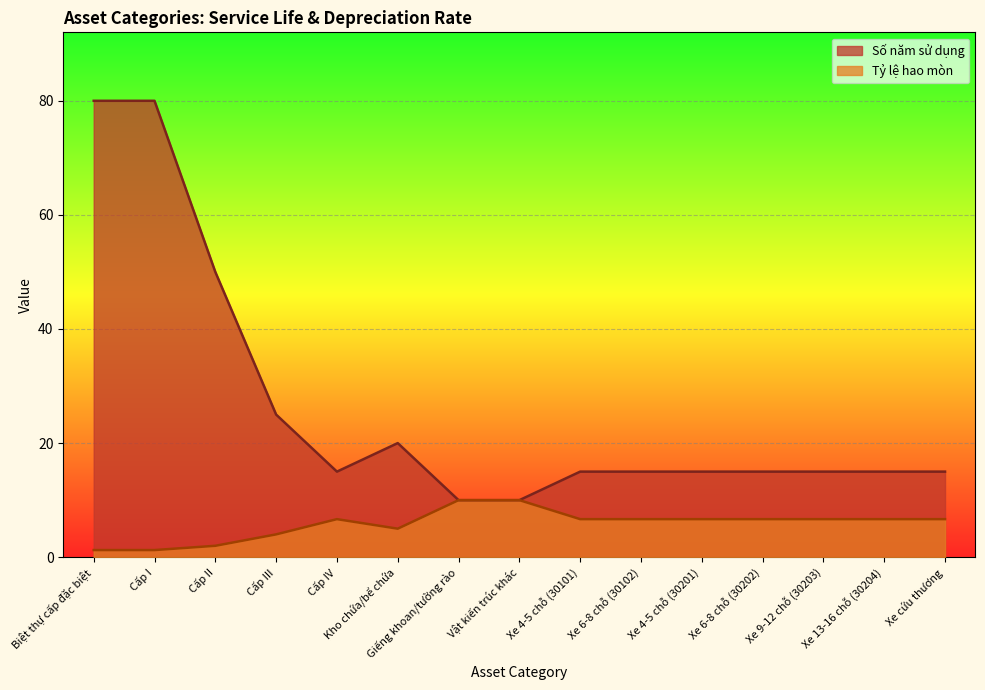

What is the difference between the second highest and second lowest values in the Số năm sử dụng series?

70.0